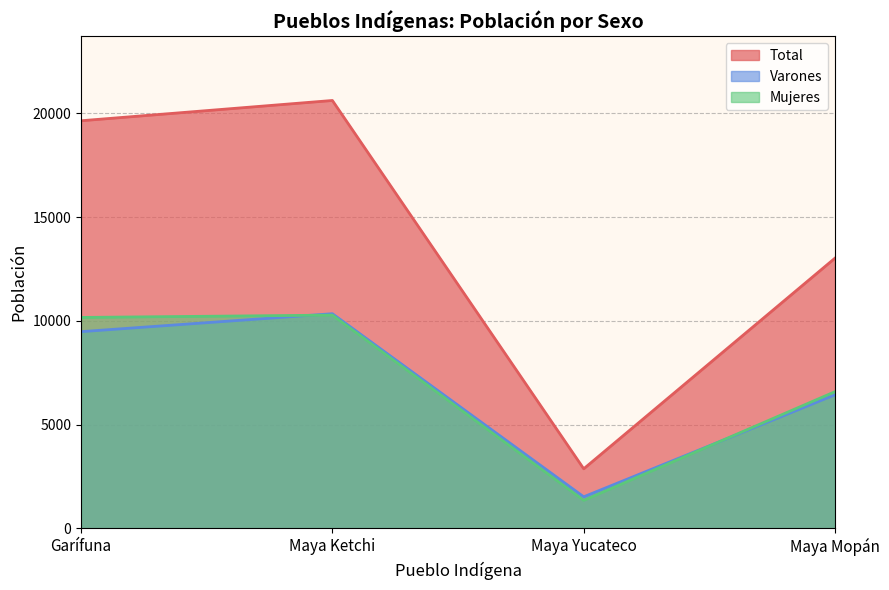

What is the difference between the maximum and minimum values in the Total series?

17747